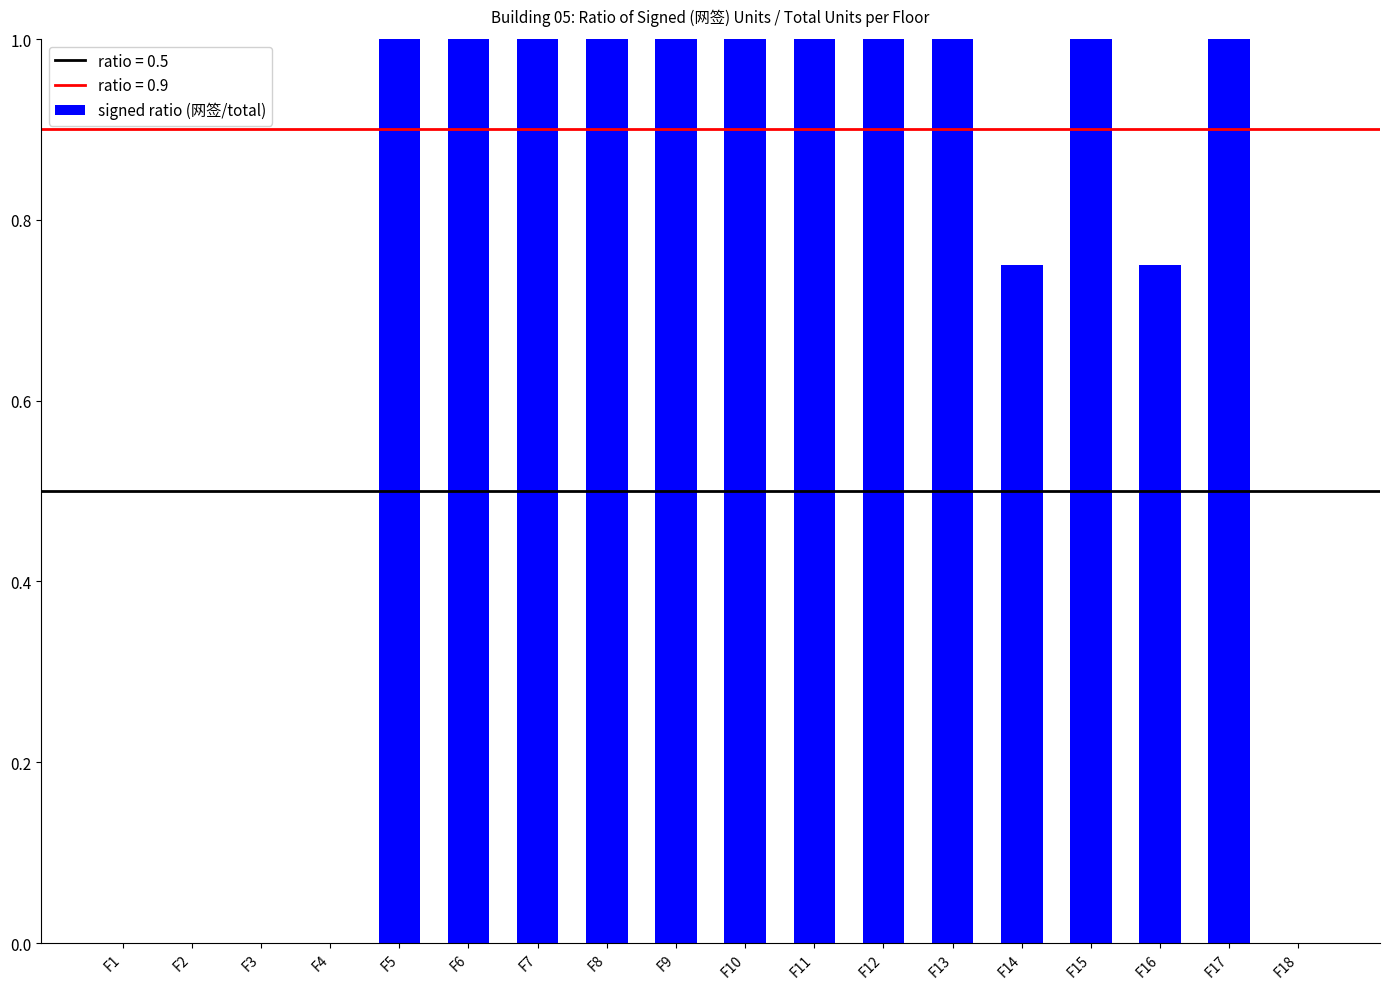

What is the maximum value shown in the chart?

1.0